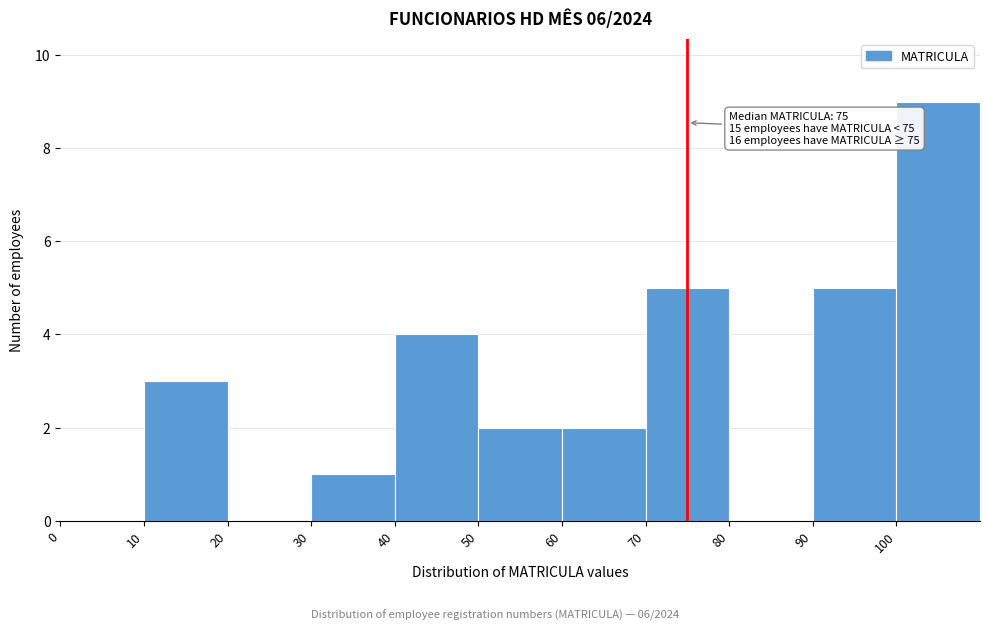

Over which range of the x-axis is the bar tallest?

100 to 110